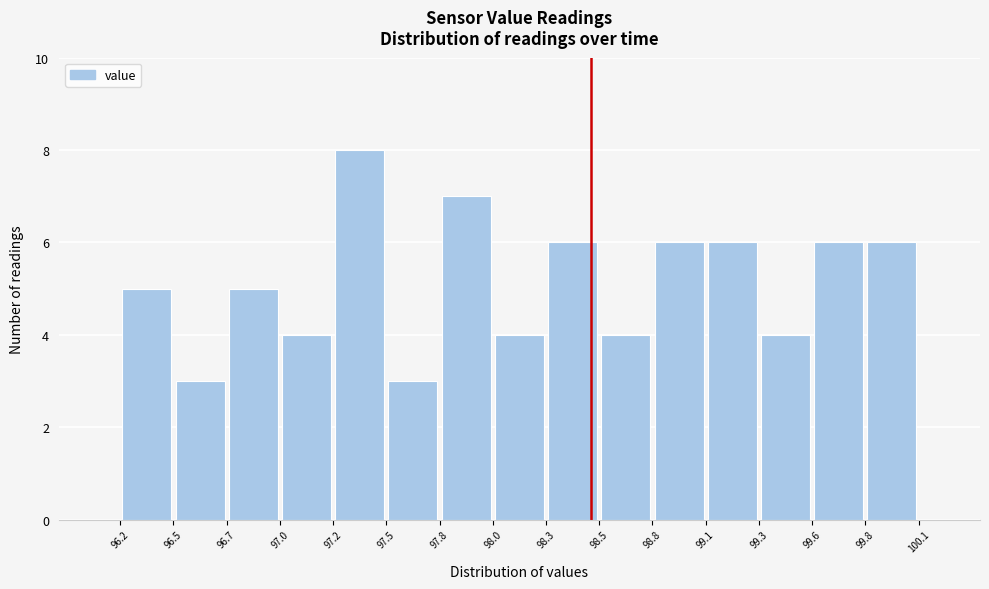

Over which range of the x-axis is the bar tallest?

97.2 to 97.5